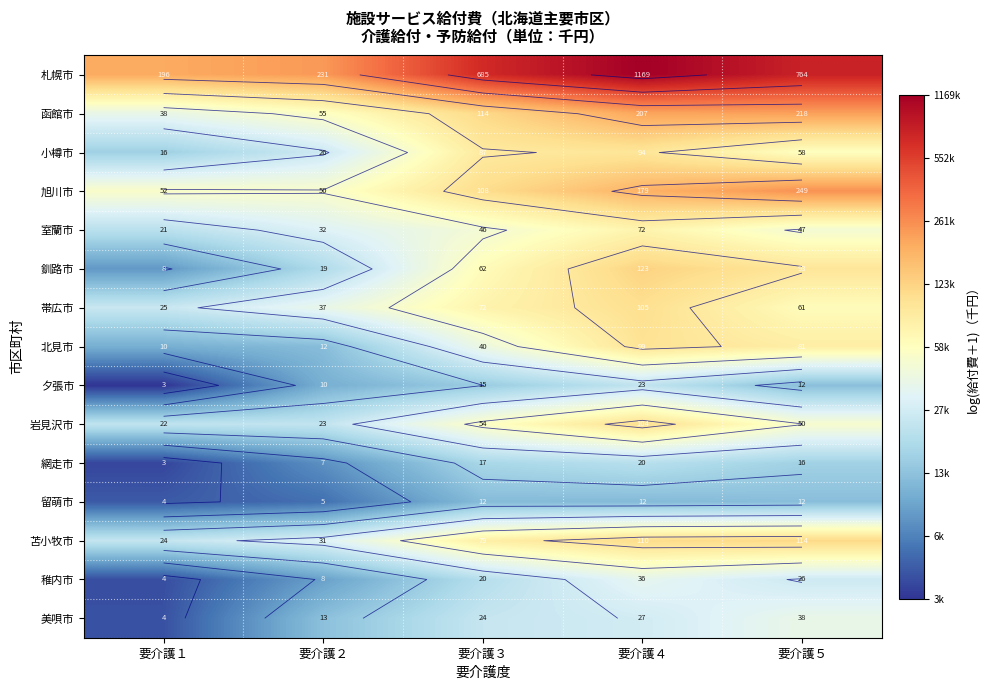

True or false: 札幌市 has a value of 2.8 at 要介護１.

False